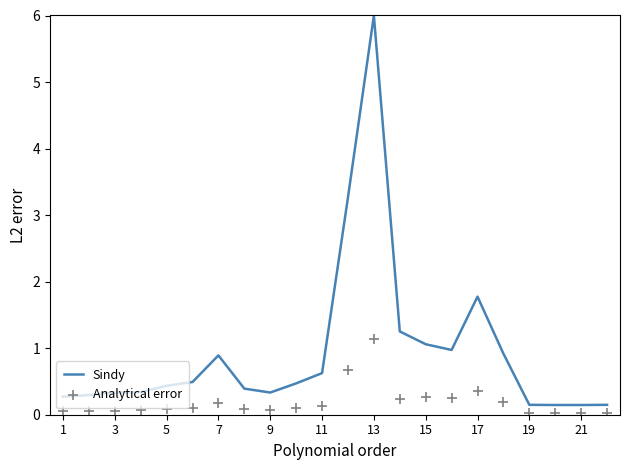

Which series has the largest total across all categories?

Sindy